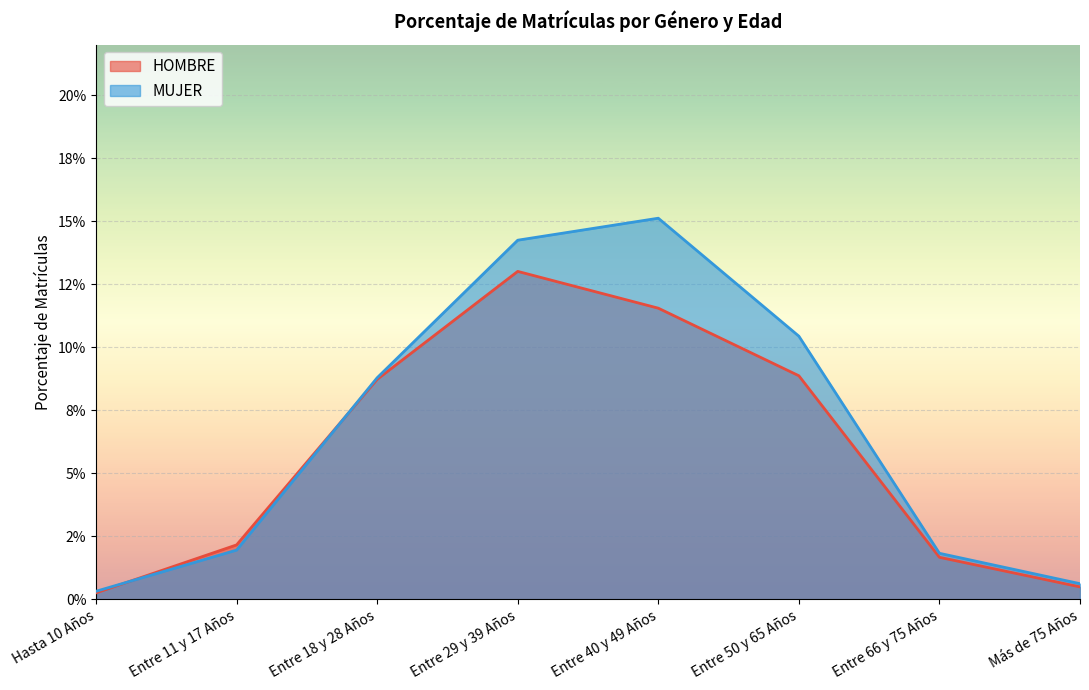

Reading right to left, extract all data points from this chart.

HOMBRE: Más de 75 Años=0.0	Entre 66 y 75 Años=0.0	Entre 50 y 65 Años=0.1	Entre 40 y 49 Años=0.1	Entre 29 y 39 Años=0.1	Entre 18 y 28 Años=0.1	Entre 11 y 17 Años=0.0	Hasta 10 Años=0.0
MUJER: Más de 75 Años=0.0	Entre 66 y 75 Años=0.0	Entre 50 y 65 Años=0.1	Entre 40 y 49 Años=0.2	Entre 29 y 39 Años=0.1	Entre 18 y 28 Años=0.1	Entre 11 y 17 Años=0.0	Hasta 10 Años=0.0